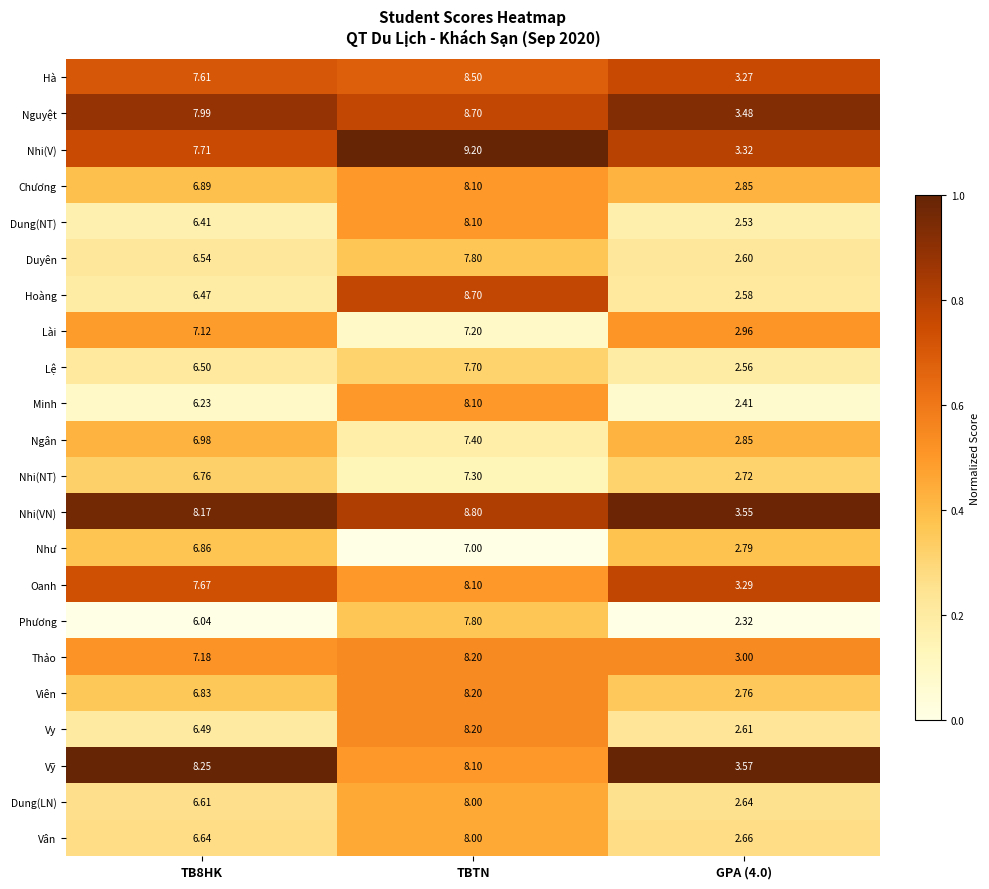

Which series changed the most between TBTN and GPA (4.0)?

Hoàng